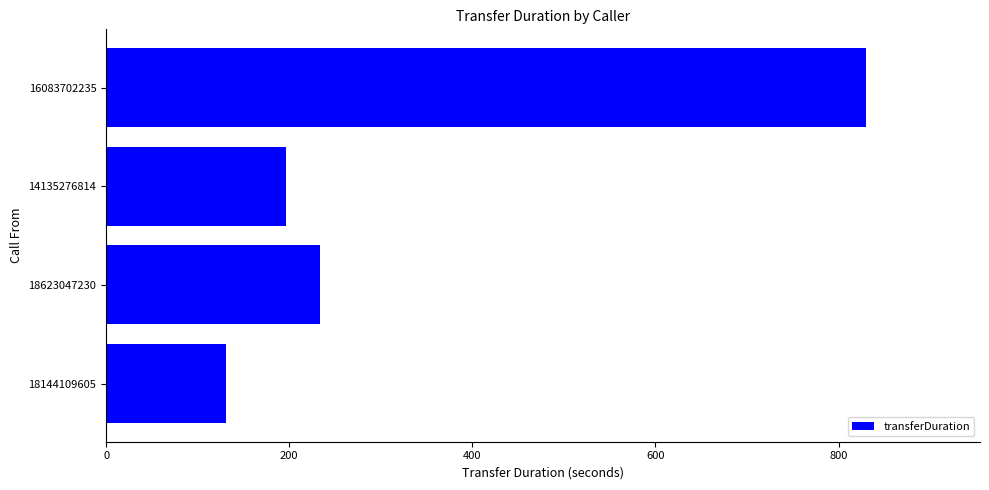

Reading bottom to top, transcribe all the data shown in this chart.

18144109605=131	18623047230=234	14135276814=196	16083702235=830